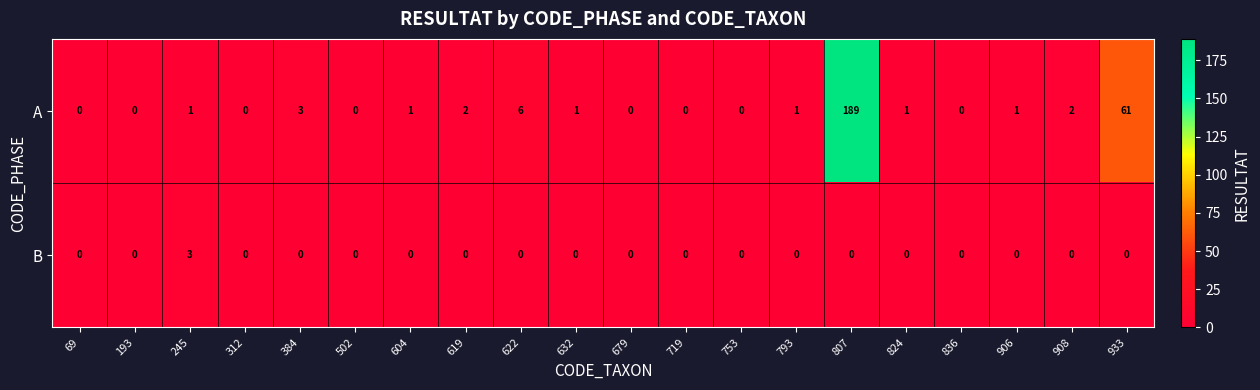

At how many categories does at least one series exceed 175?

1